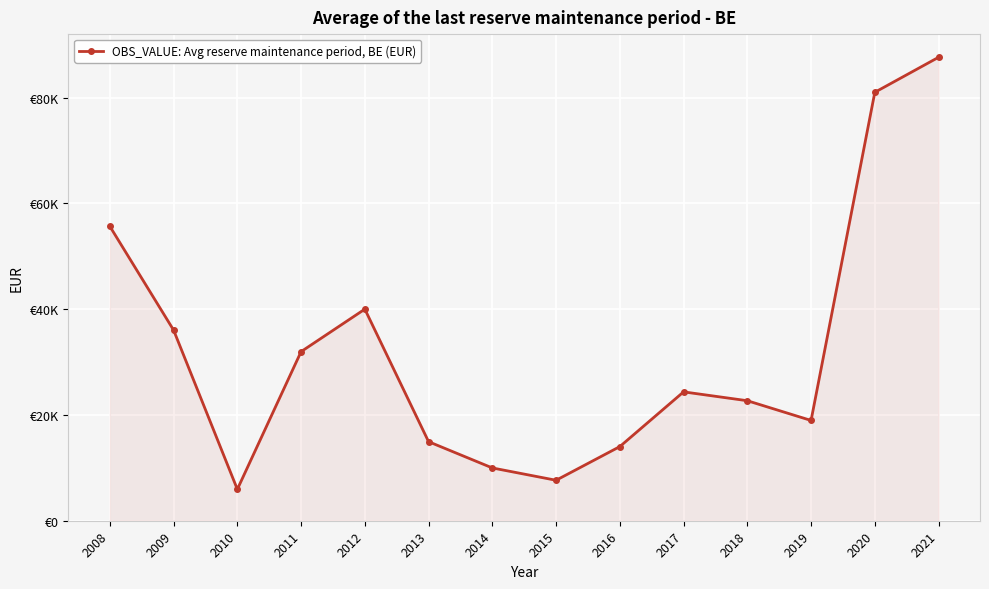

List the labels in order of value, largest first.

2021, 2020, 2008, 2012, 2009, 2011, 2017, 2018, 2019, 2013, 2016, 2014, 2015, 2010